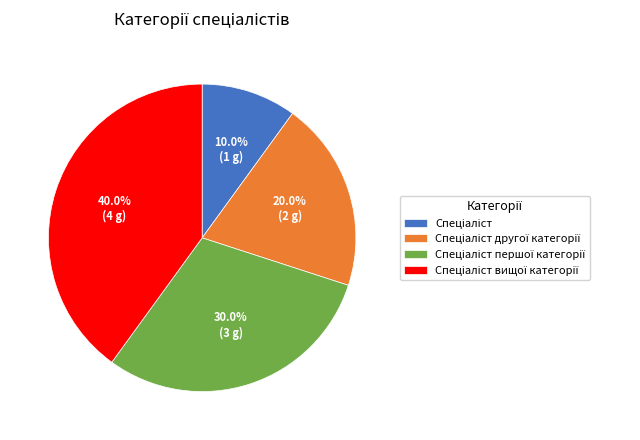

Is there any slice that represents more than half of the pie?

No